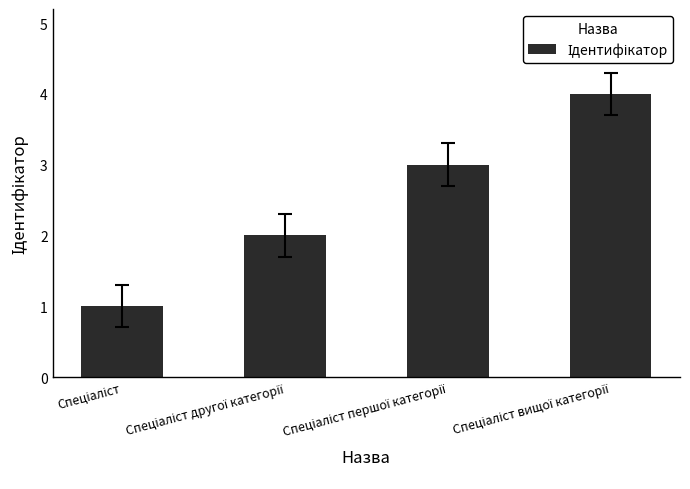

Reading right to left, what are all the values shown in this chart?

4	3	2	1